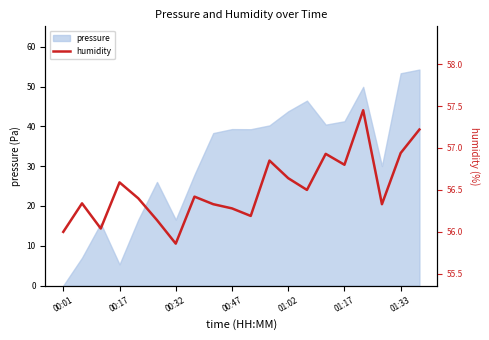

True or false: the data shows 35.4 at 13.

False